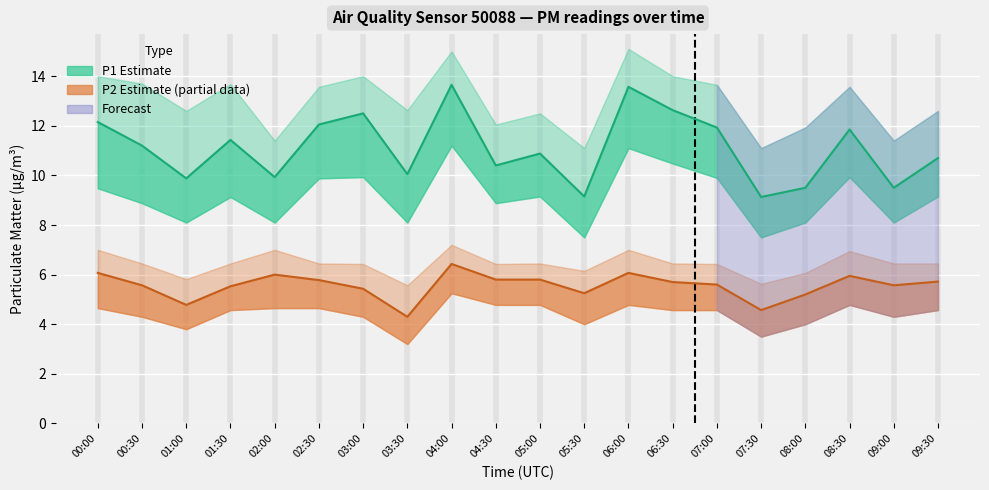

Reading right to left, list all the values displayed in this chart.

P1: 09:30=10.7	09:00=9.5	08:30=11.8	08:00=9.5	07:30=9.1	07:00=11.9	06:30=12.6	06:00=13.6	05:30=9.2	05:00=10.9	04:30=10.4	04:00=13.7	03:30=10.1	03:00=12.5	02:30=12.1	02:00=9.9	01:30=11.4	01:00=9.9	00:30=11.2	00:00=12.2
P1_upper: 09:30=12.6	09:00=11.4	08:30=13.6	08:00=11.9	07:30=11.1	07:00=13.7	06:30=14.0	06:00=15.1	05:30=11.1	05:00=12.5	04:30=12.1	04:00=15.0	03:30=12.6	03:00=14.0	02:30=13.6	02:00=11.4	01:30=13.7	01:00=12.6	00:30=13.7	00:00=14.0
P1_lower: 09:30=9.2	09:00=8.1	08:30=9.9	08:00=8.1	07:30=7.5	07:00=9.9	06:30=10.5	06:00=11.1	05:30=7.5	05:00=9.2	04:30=8.9	04:00=11.2	03:30=8.1	03:00=9.9	02:30=9.9	02:00=8.1	01:30=9.1	01:00=8.1	00:30=8.9	00:00=9.5
P2: 09:30=5.7	09:00=5.6	08:30=6.0	08:00=5.2	07:30=4.6	07:00=5.6	06:30=5.7	06:00=6.1	05:30=5.2	05:00=5.8	04:30=5.8	04:00=6.4	03:30=4.3	03:00=5.4	02:30=5.8	02:00=6.0	01:30=5.5	01:00=4.8	00:30=5.6	00:00=6.1
P2_upper: 09:30=6.5	09:00=6.5	08:30=7.0	08:00=6.1	07:30=5.6	07:00=6.4	06:30=6.5	06:00=7.0	05:30=6.2	05:00=6.5	04:30=6.4	04:00=7.2	03:30=5.6	03:00=6.4	02:30=6.5	02:00=7.0	01:30=6.5	01:00=5.8	00:30=6.5	00:00=7.0
P2_lower: 09:30=4.6	09:00=4.3	08:30=4.8	08:00=4.0	07:30=3.5	07:00=4.6	06:30=4.6	06:00=4.8	05:30=4.0	05:00=4.8	04:30=4.8	04:00=5.2	03:30=3.2	03:00=4.3	02:30=4.7	02:00=4.7	01:30=4.6	01:00=3.8	00:30=4.3	00:00=4.7